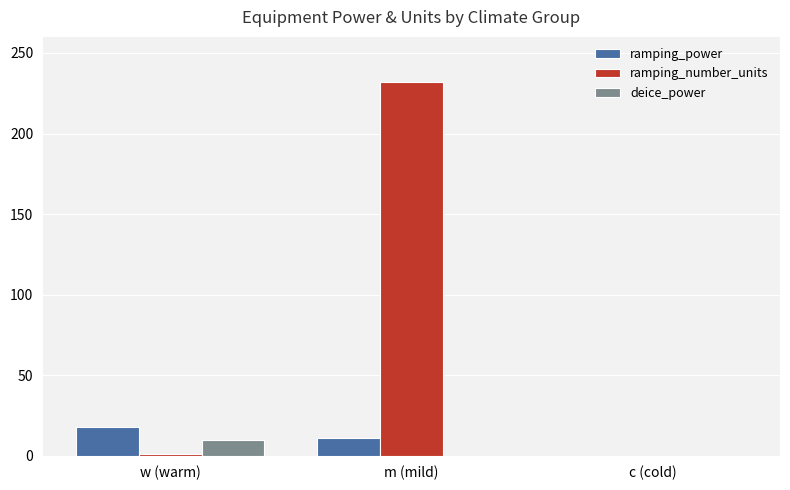

True or false: deice_power has a value of 9.7 at w (warm).

True